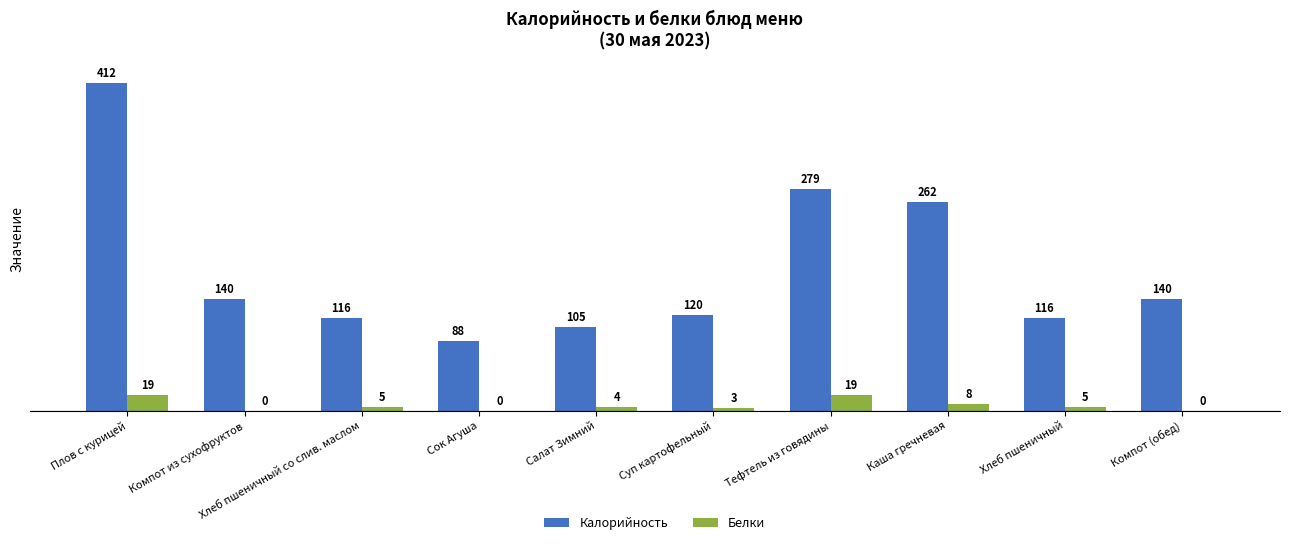

Count the number of data series in this chart.

2